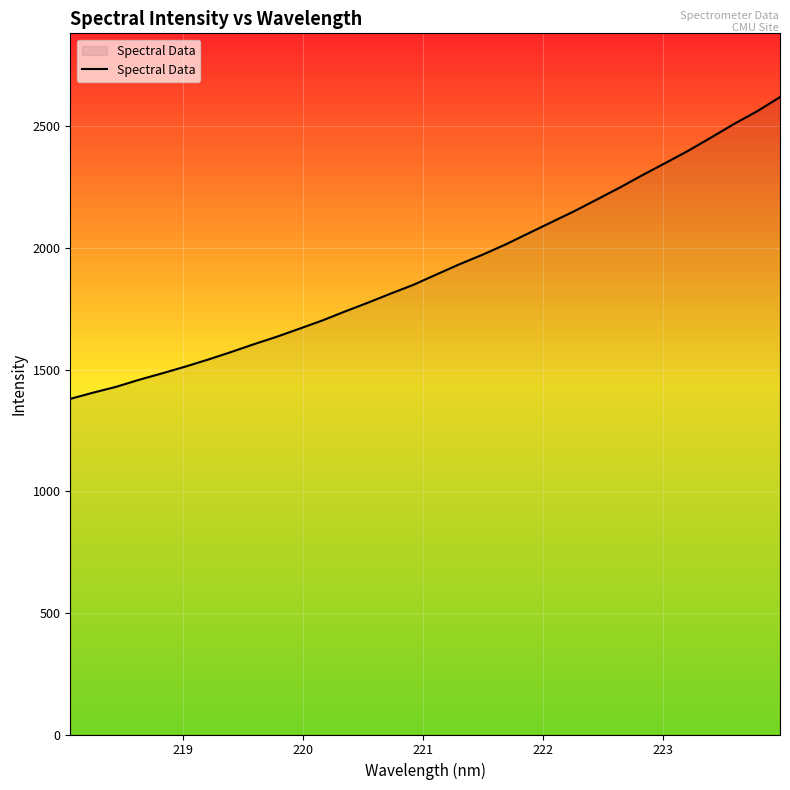

What is the greatest value displayed?

2620.7